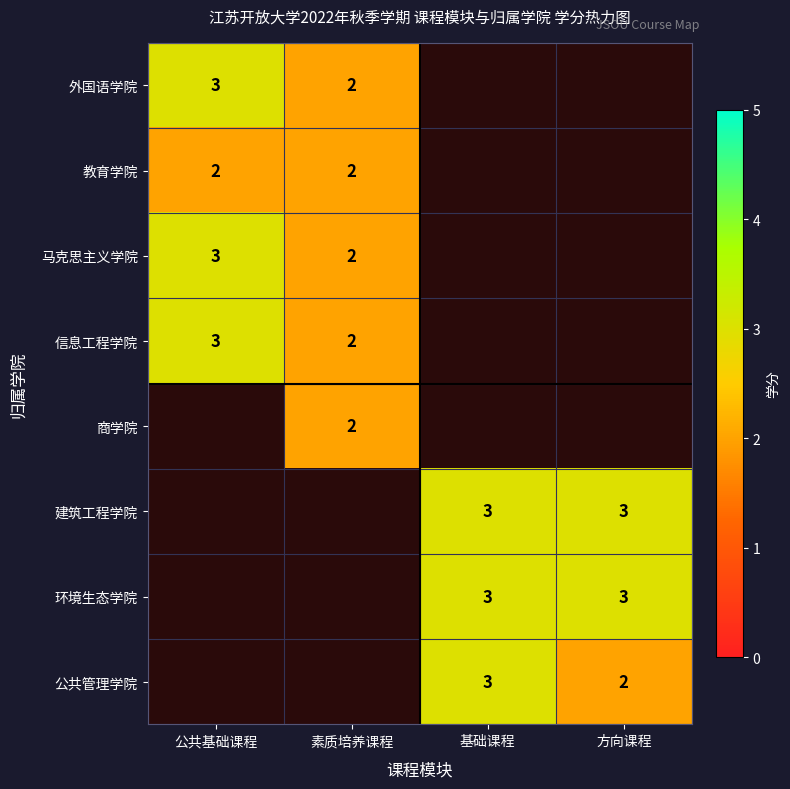

The value of 环境生态学院 at 方向课程 is 3. True or false?

True